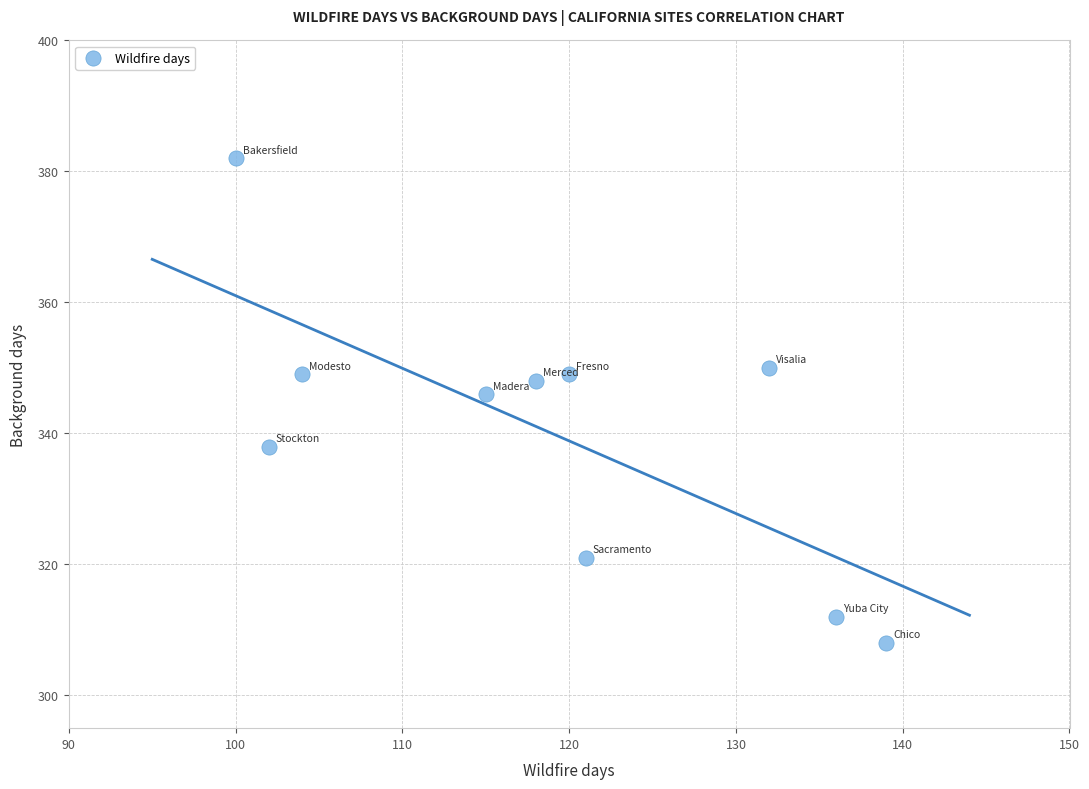

What is the average Y value?

340